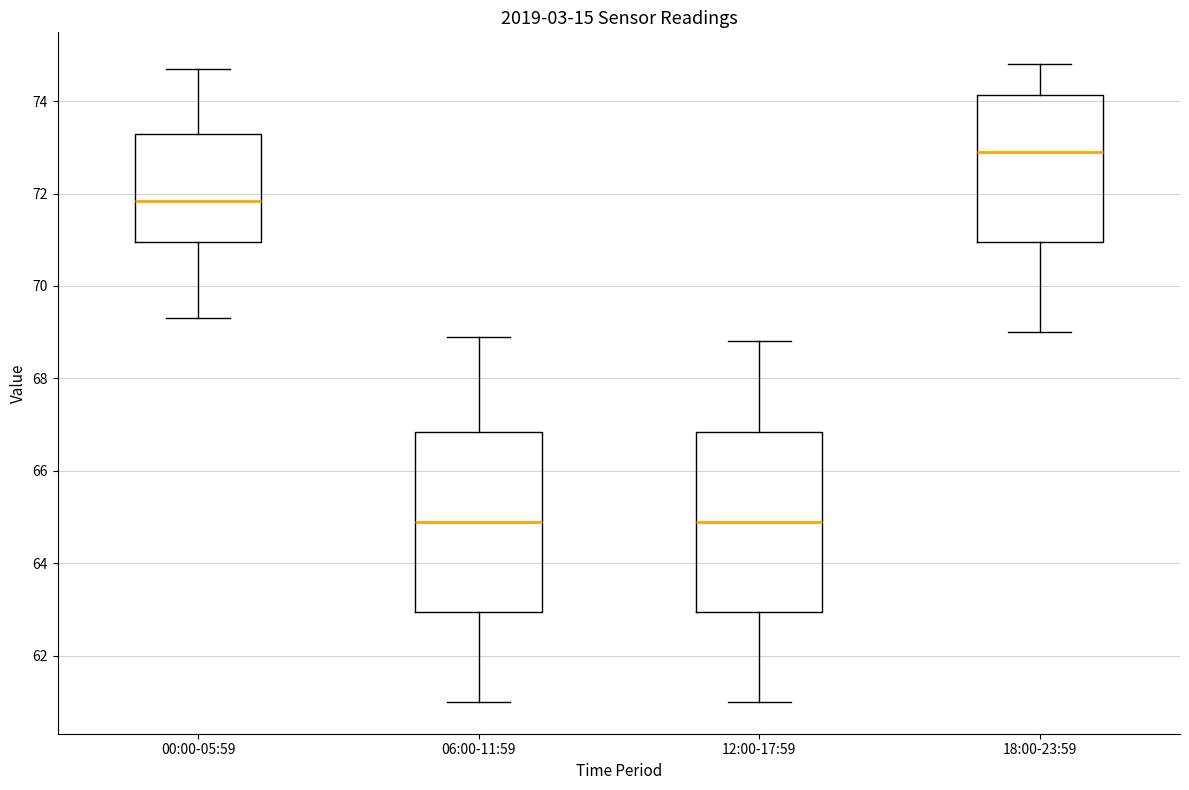

Reading left to right, read every box against the y-axis: the position of its median line, the range the box covers, and the ends of its whiskers. The values are not printed on the chart, so give them approximately, as read against the axis.

00:00-05:59: median 71.8, box 71.0 to 73.4, whiskers 69.4 to 74.8
06:00-11:59: median 65.0, box 63.0 to 66.8, whiskers 61.0 to 69.0
12:00-17:59: median 65.0, box 63.0 to 66.8, whiskers 61.0 to 68.8
18:00-23:59: median 73.0, box 71.0 to 74.2, whiskers 69.0 to 74.8